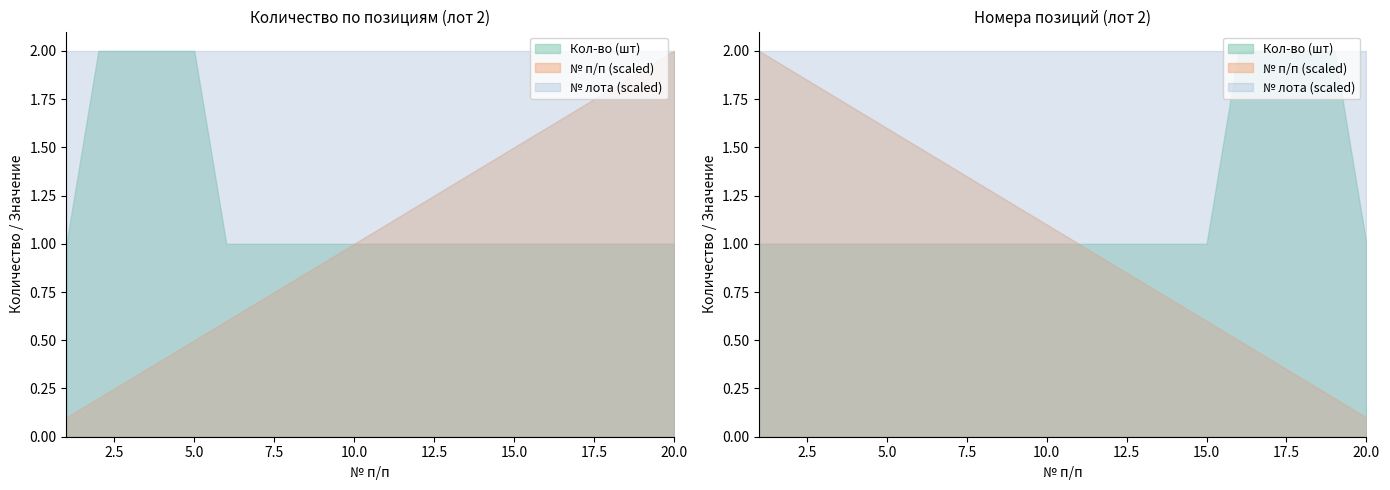

True or false: № лота and № п/п cross at least once.

False